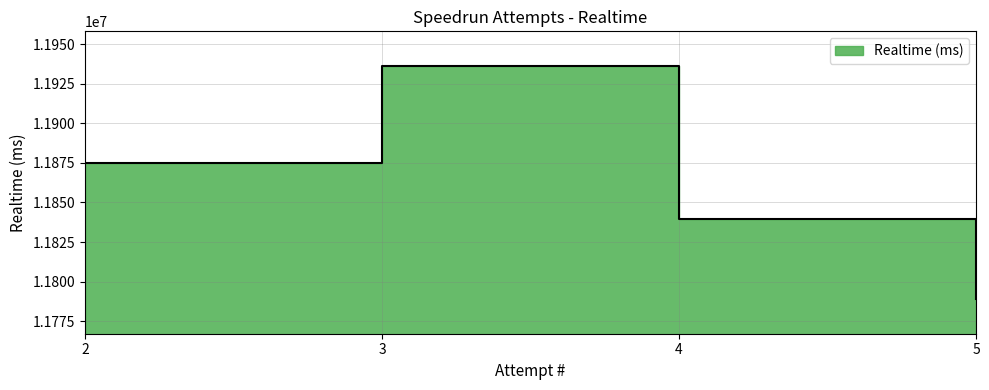

How many interior local peaks (higher than both neighbors) does the data have?

1